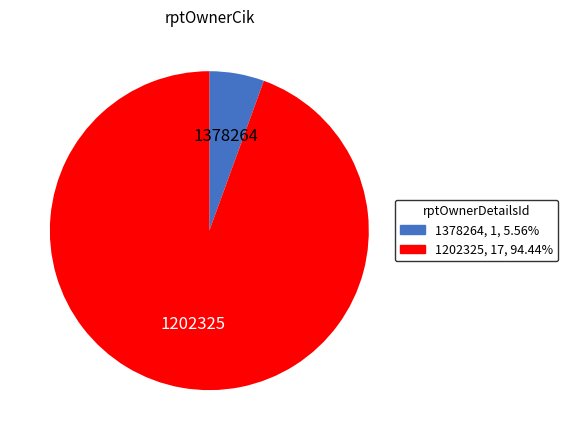

Is there a majority slice in this chart?

Yes